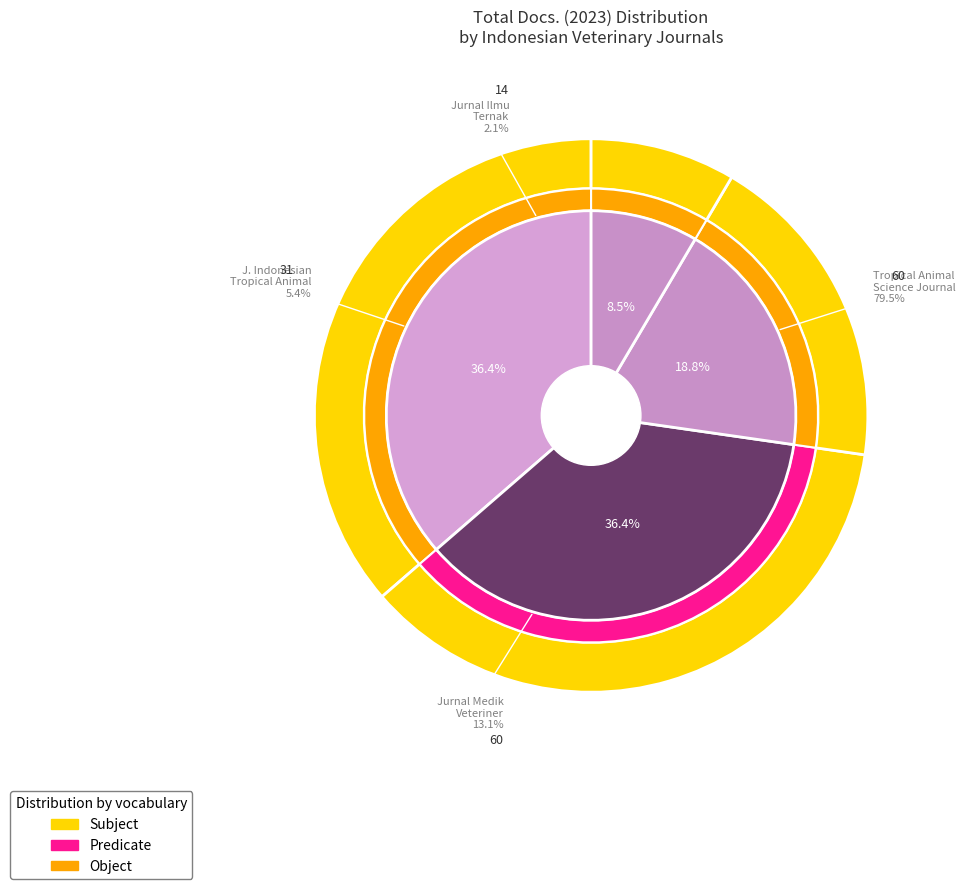

Combined, do Journal of the Indonesian Tropical Animal Science and Jurnal Ilmu Ternak dan Veteriner account for over 50%?

No